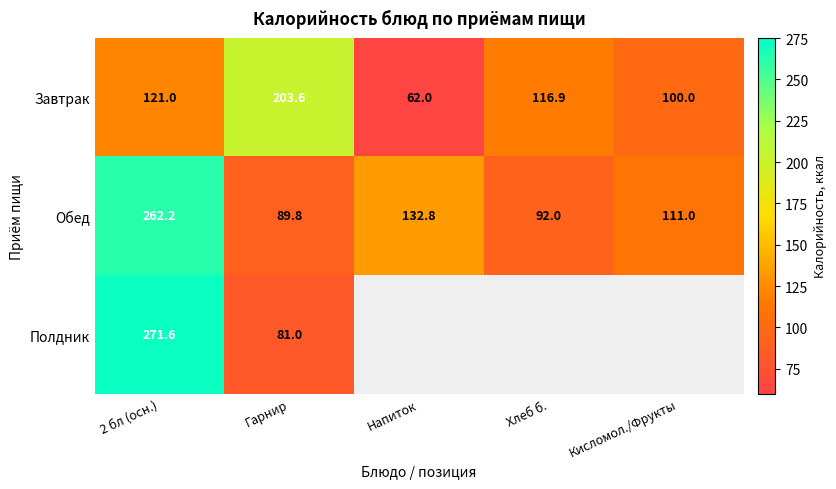

At which label is Завтрак closest to 132?

2 бл (осн.)